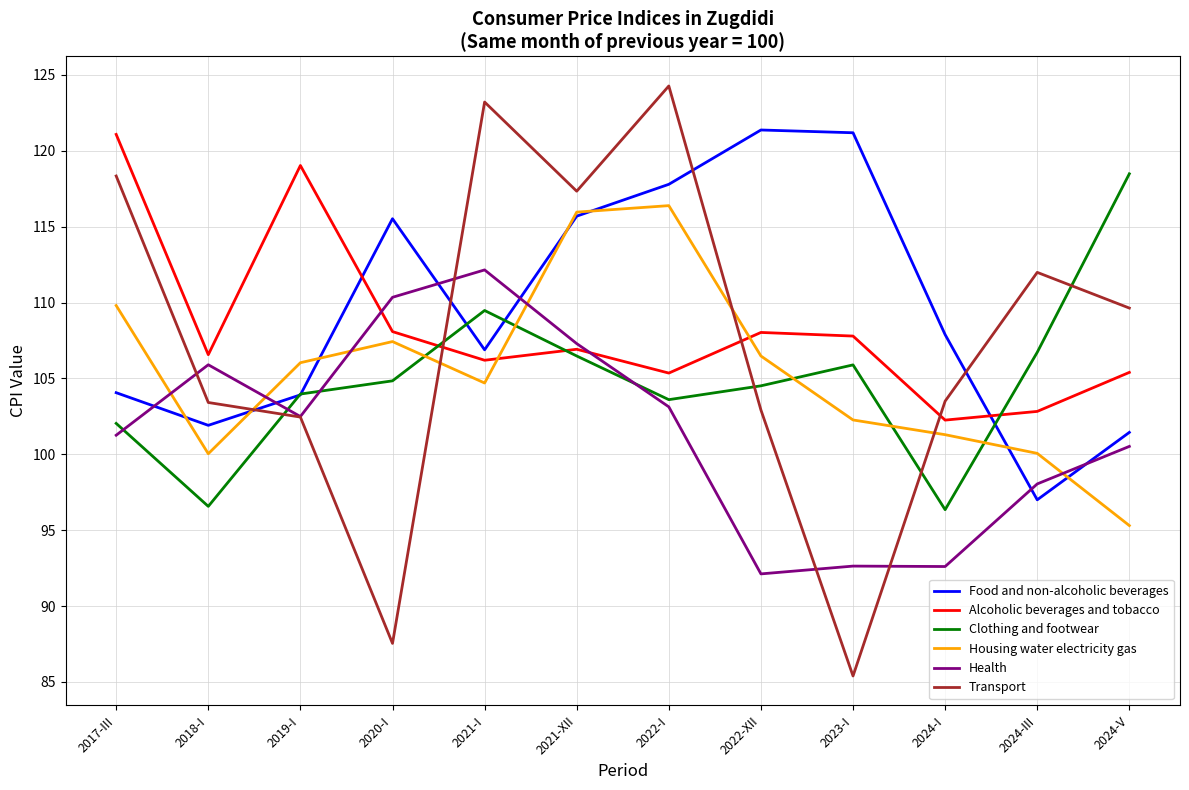

At which category does the chart reach its peak across all series?

2022-I